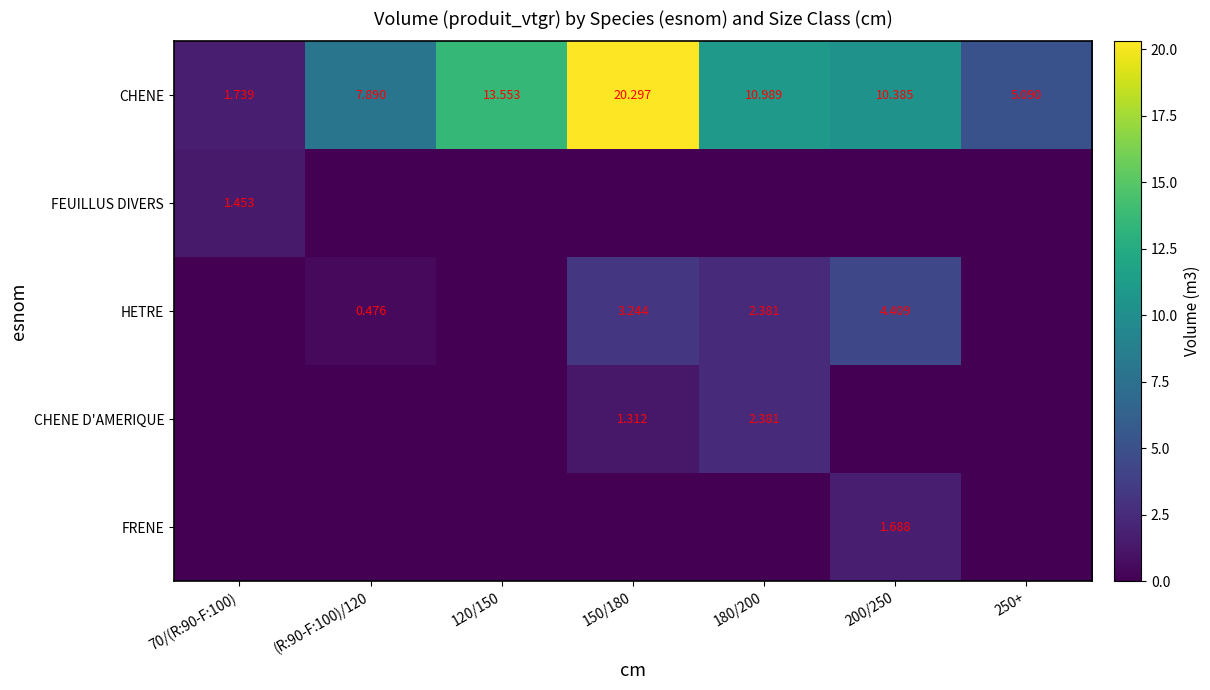

Rank the series at 120/150 from lowest to highest value.

FEUILLUS DIVERS, HETRE, CHENE D'AMERIQUE, FRENE, CHENE